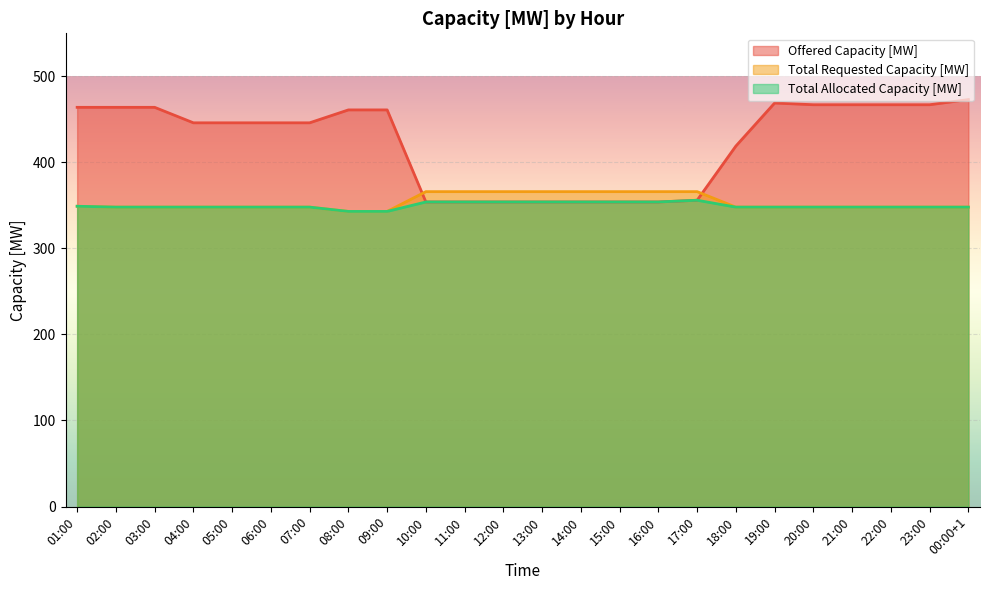

What are all the series names shown in the legend?

Offered Capacity [MW], Total Requested Capacity [MW], Total Allocated Capacity [MW]